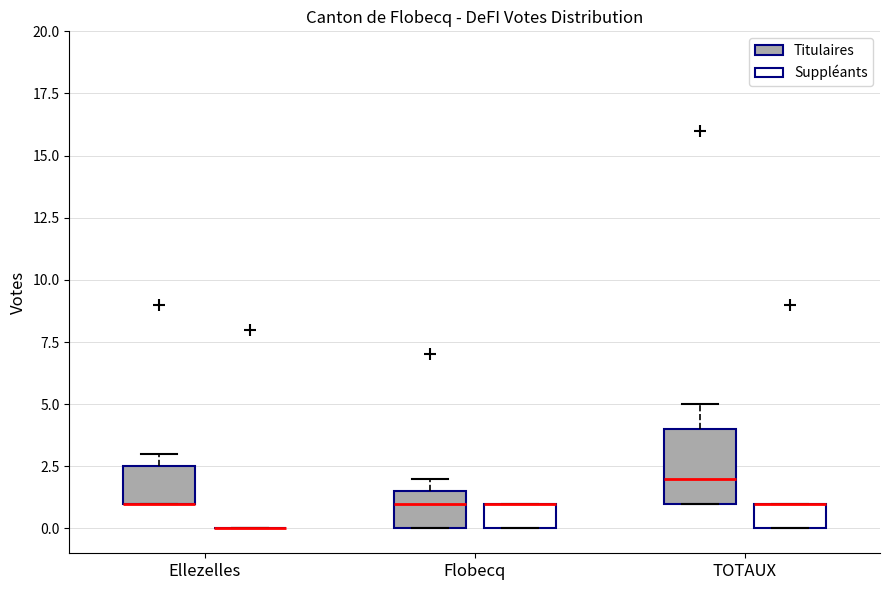

Reading left to right, read every box against the y-axis: the position of its median line, the range the box covers, and the ends of its whiskers. The values are not printed on the chart, so give them approximately, as read against the axis.

Ellezelles (Titulaires): median 1.0 (drawn on the box's lower edge), box 1.0 to 2.5, whiskers 1.0 to 3.0
Ellezelles (Suppléants): box collapsed to a line at 0.0, whiskers 0.0 to 0.0
Flobecq (Titulaires): median 1.0, box 0.0 to 1.5, whiskers 0.0 to 2.0
Flobecq (Suppléants): median 1.0 (drawn on the box's upper edge), box 0.0 to 1.0, whiskers 0.0 to 1.0
TOTAUX (Titulaires): median 2.0, box 1.0 to 4.0, whiskers 1.0 to 5.0
TOTAUX (Suppléants): median 1.0 (drawn on the box's upper edge), box 0.0 to 1.0, whiskers 0.0 to 1.0